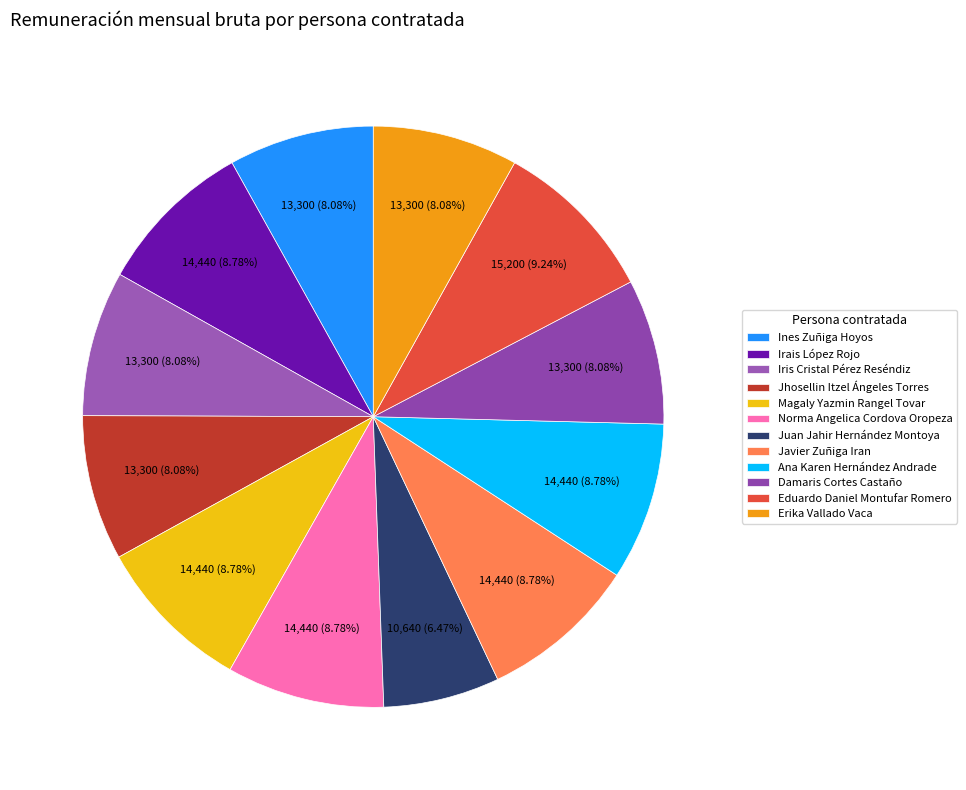

True or false: Jhosellin Itzel Ángeles Torres accounts for 8% of the total.

True